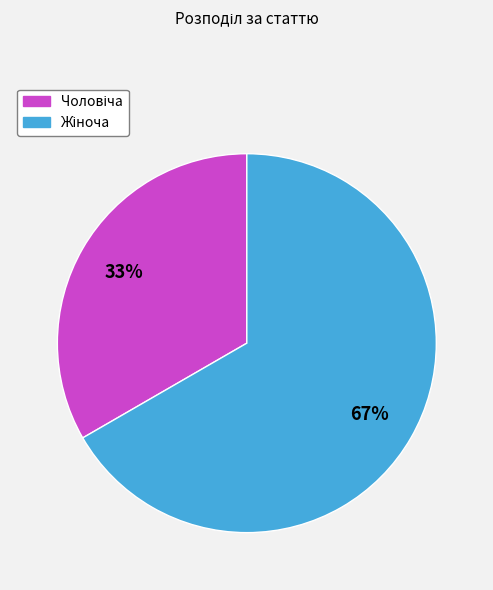

Does any single category account for the majority?

Yes